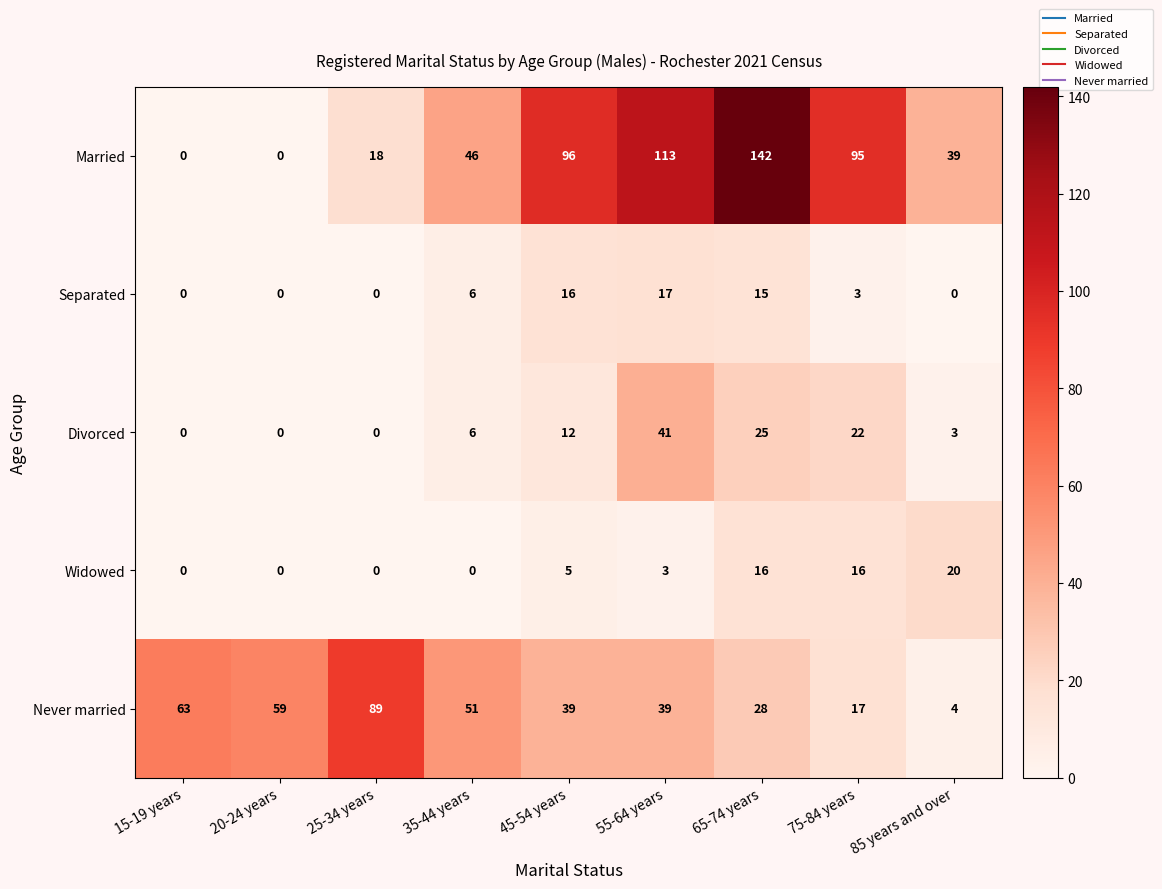

At which label does Separated reach its peak?

55-64 years